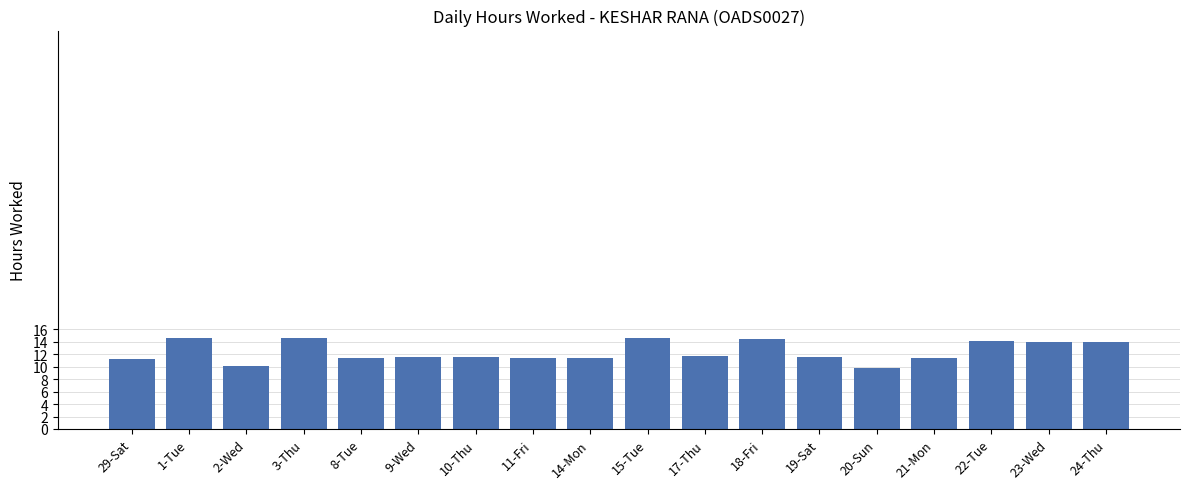

Between 11-Fri and 3-Thu, which is larger?

3-Thu